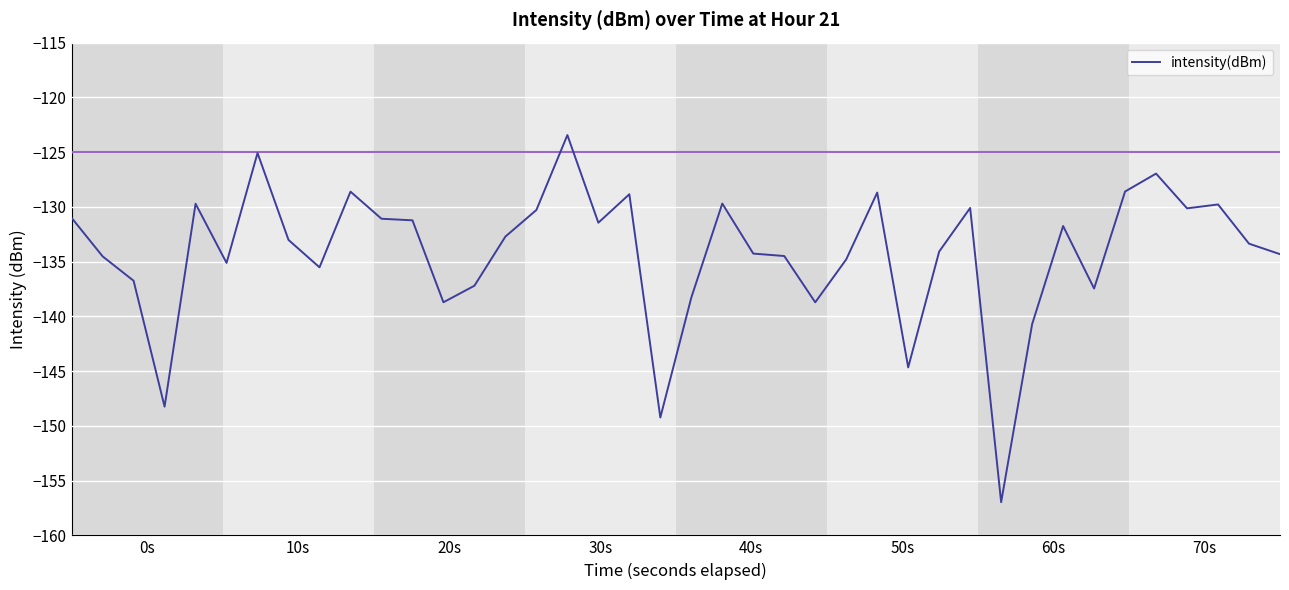

What is the minimum value shown in the chart?

-157.0